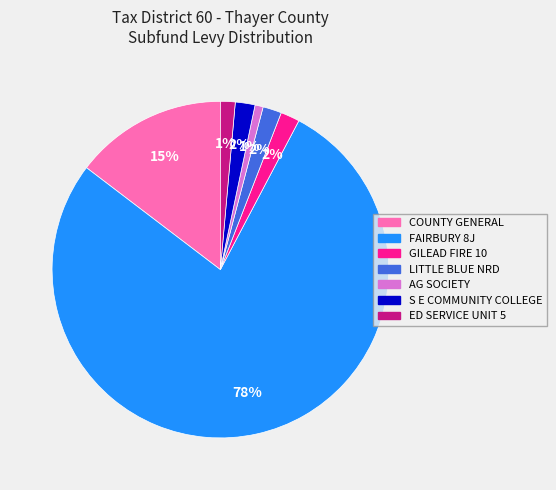

The S E COMMUNITY COLLEGE slice represents 11% of the pie. True or false?

False